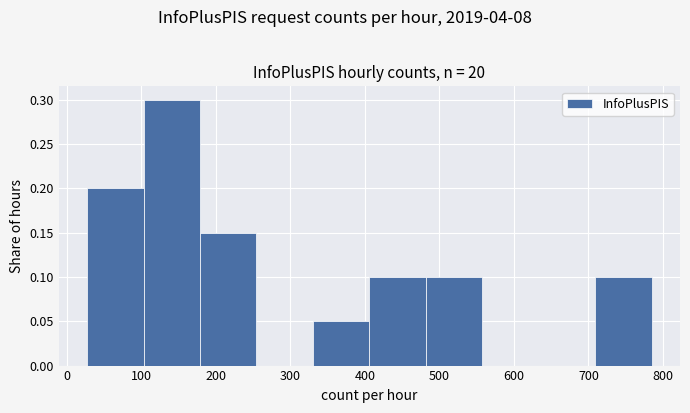

Reading left to right, list every bar in this chart as the range it spans on the x-axis followed by its height. Neither the bar edges nor the heights are printed on the chart, so give them approximately, as read against the axes.

30 to 100: 0.20
100 to 180: 0.30
180 to 250: 0.15
250 to 330: 0
330 to 410: 0.05
410 to 480: 0.10
480 to 560: 0.10
560 to 630: 0
630 to 710: 0
710 to 790: 0.10